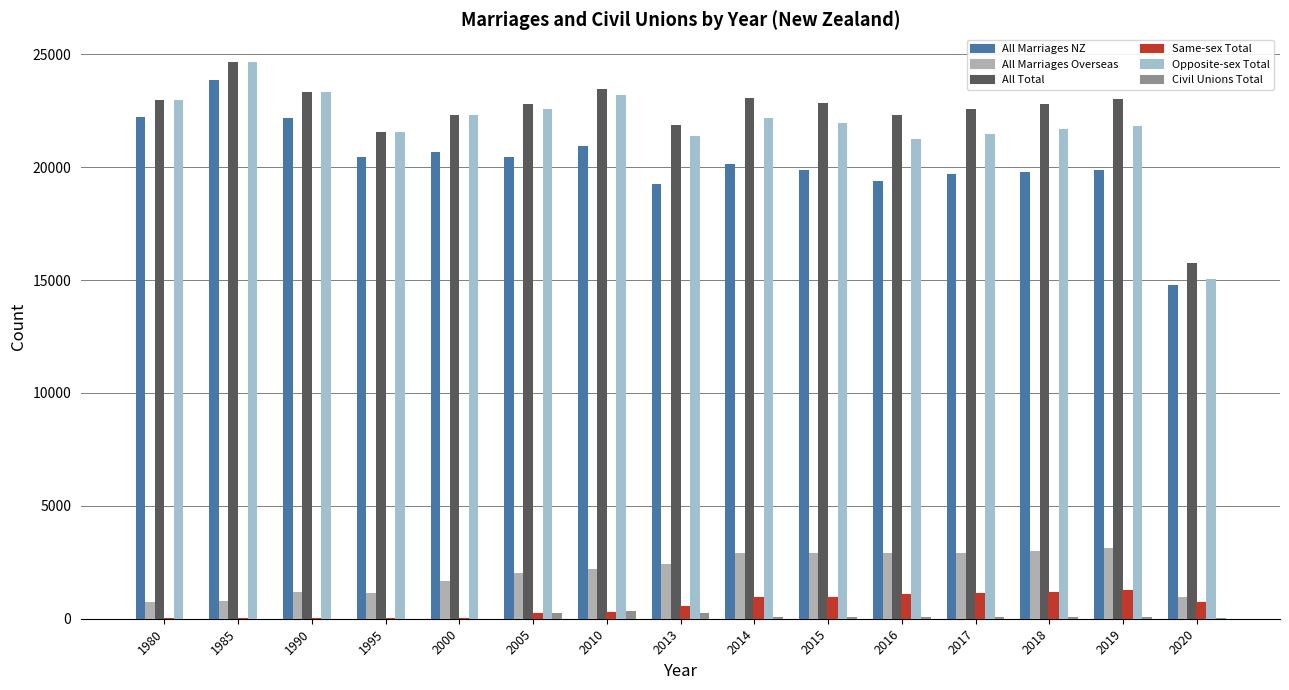

True or false: All Marriages NZ has a value of 29943 at 2010.

False